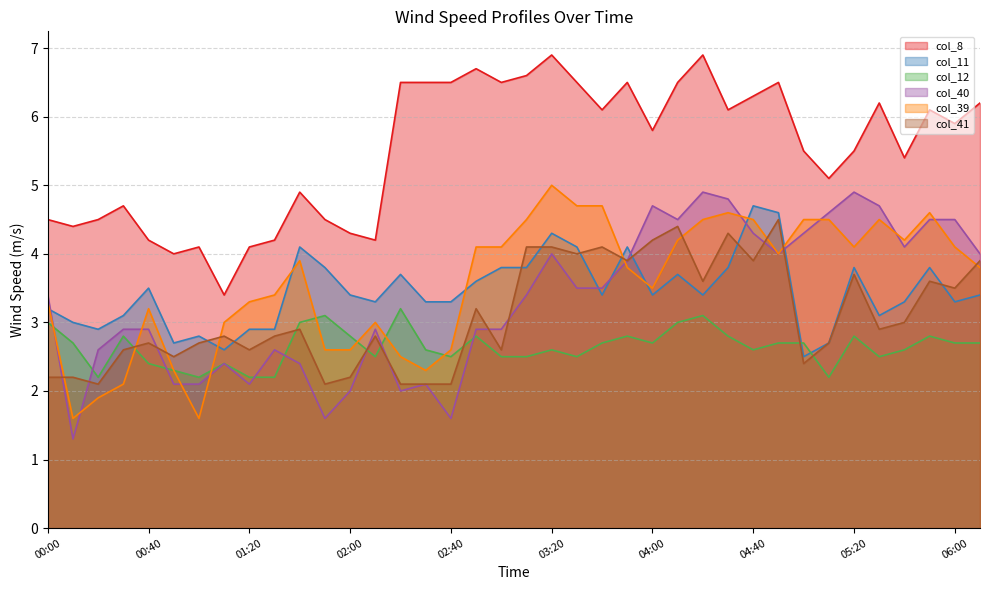

What is the value of the col_39 point at the 27th from the left?

4.5